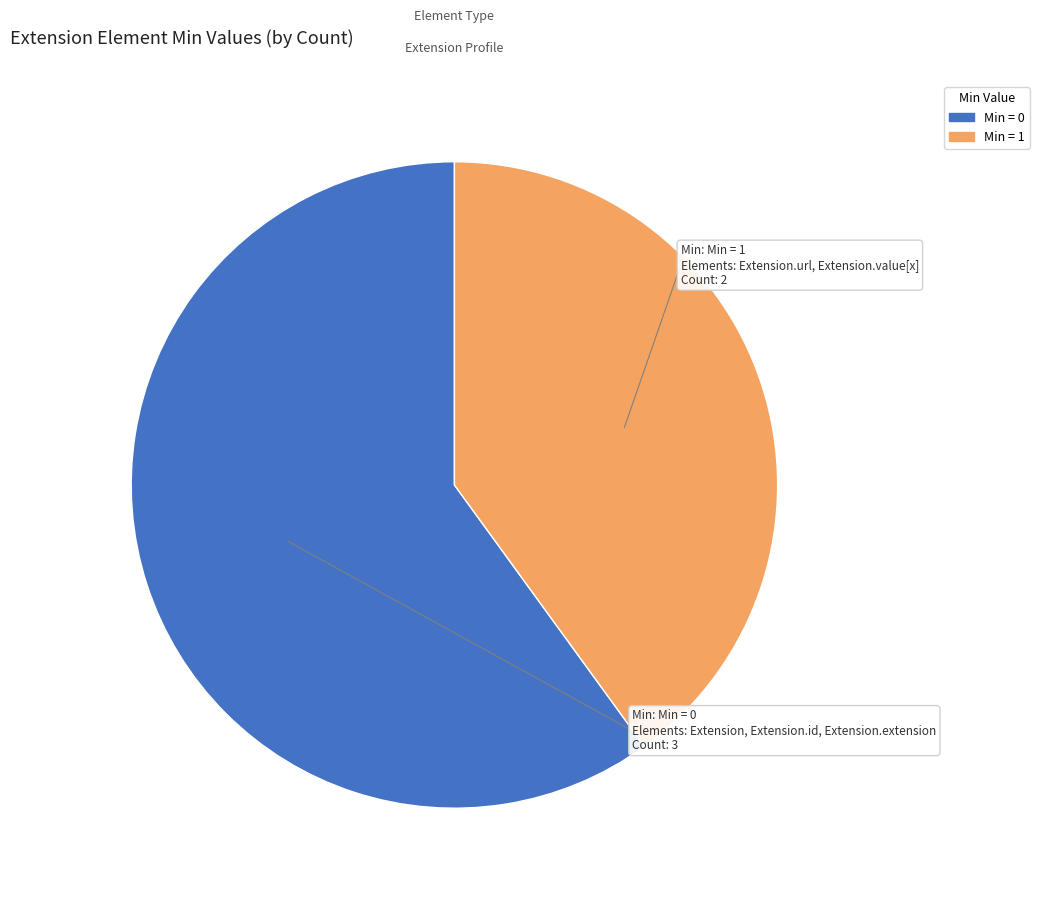

Rank the categories by value from lowest to highest.

Min = 1, Min = 0